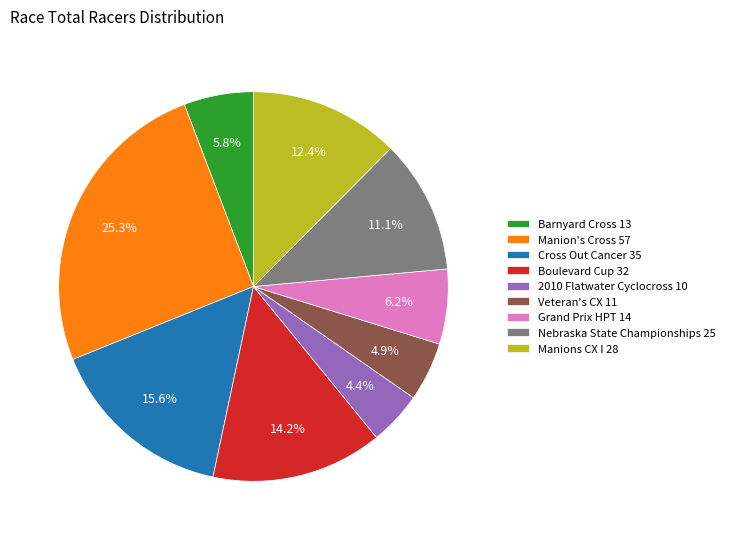

Approximately how many times larger is the value at Manion's Cross 57 compared to Grand Prix HPT 14?

4.1